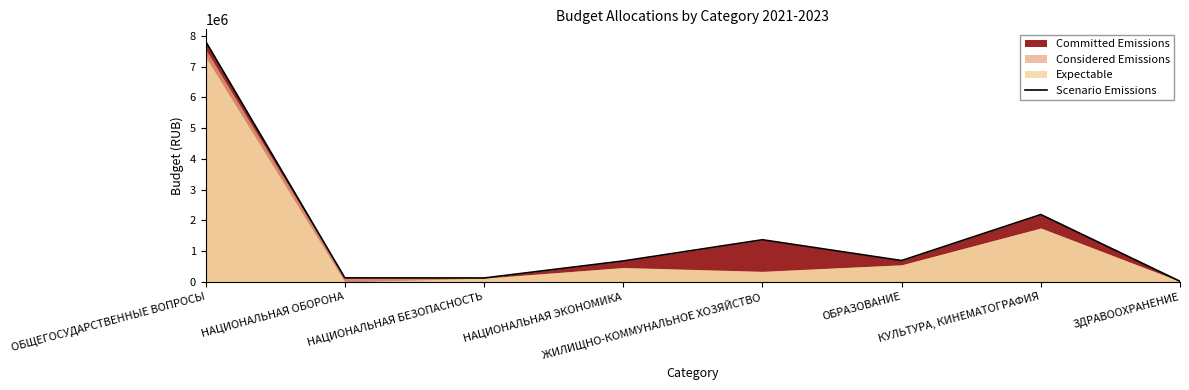

What is the smallest value displayed?

21201.6